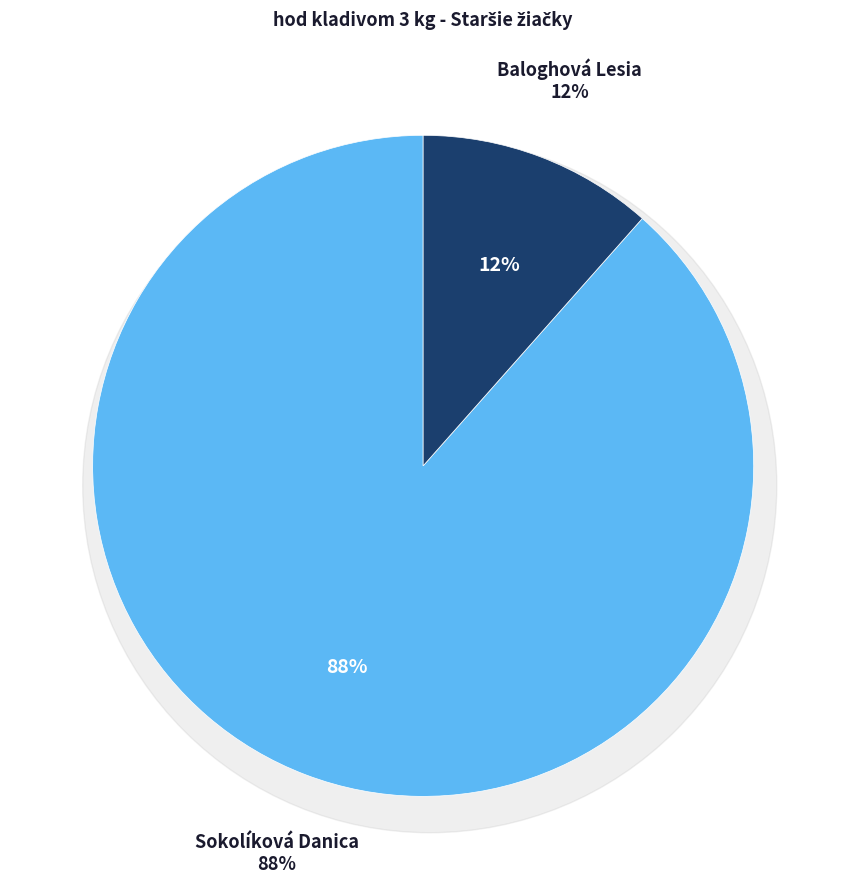

Is there any slice that represents more than half of the pie?

Yes